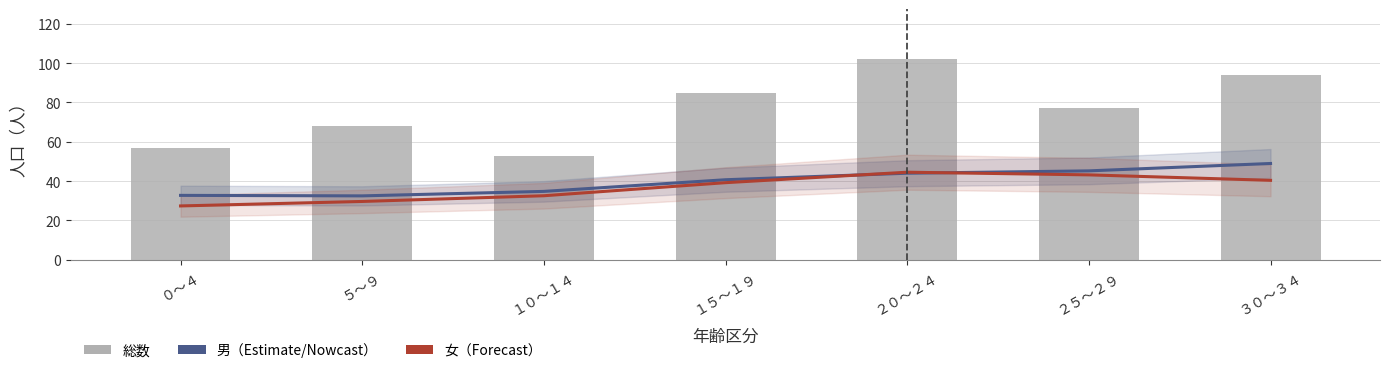

What is the maximum value shown in the chart?

102.0